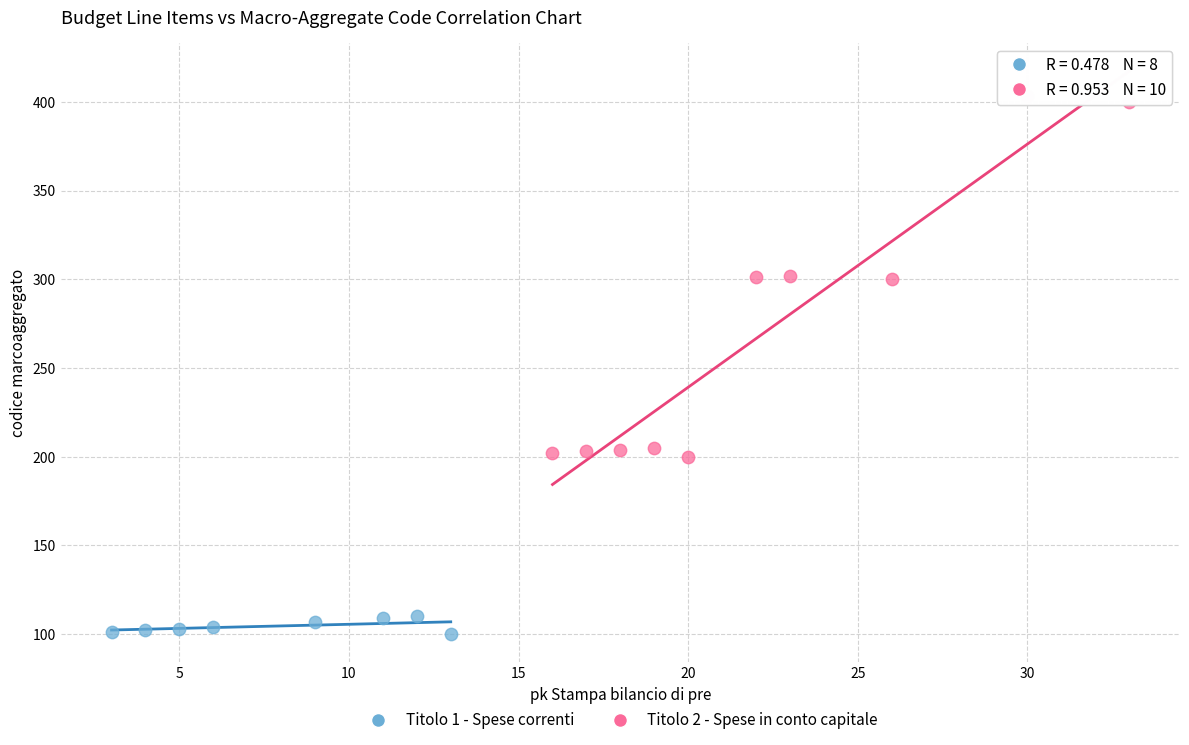

Which series reaches the maximum Y coordinate?

Titolo 2 - Spese in conto capitale